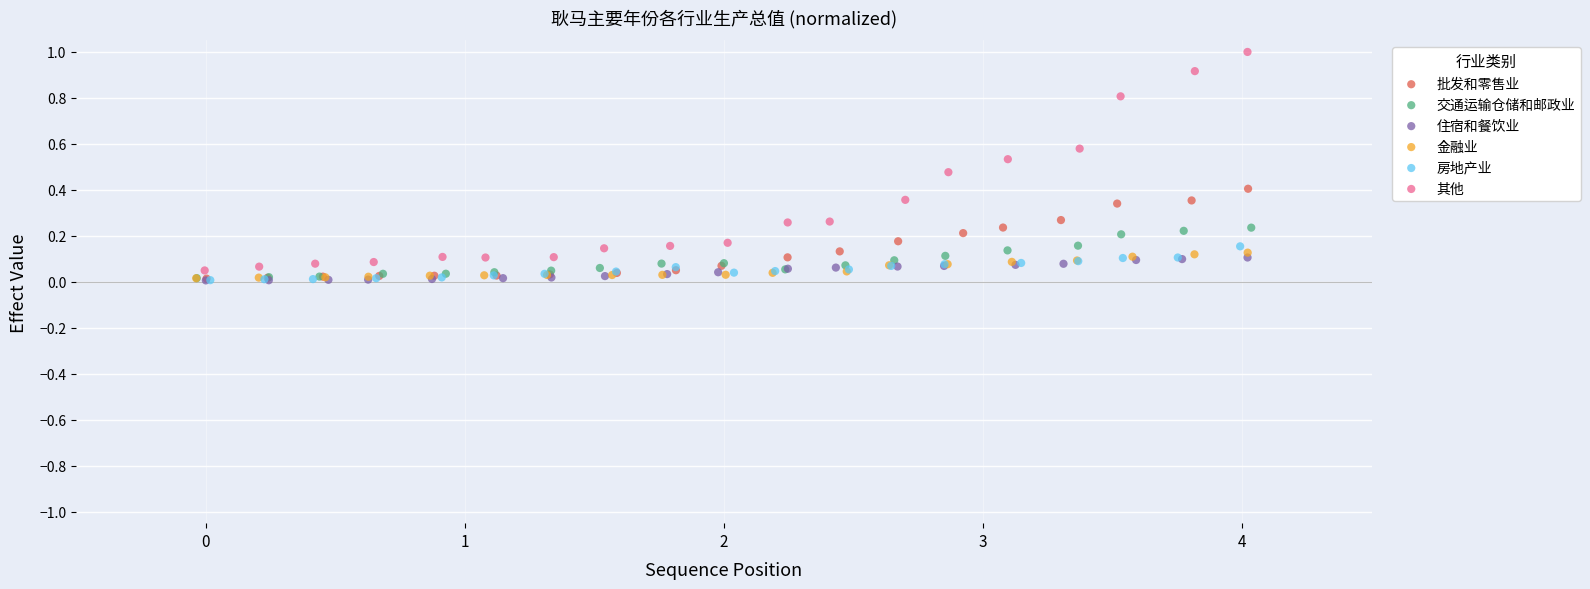

Which series has the widest spread of Y values?

其他